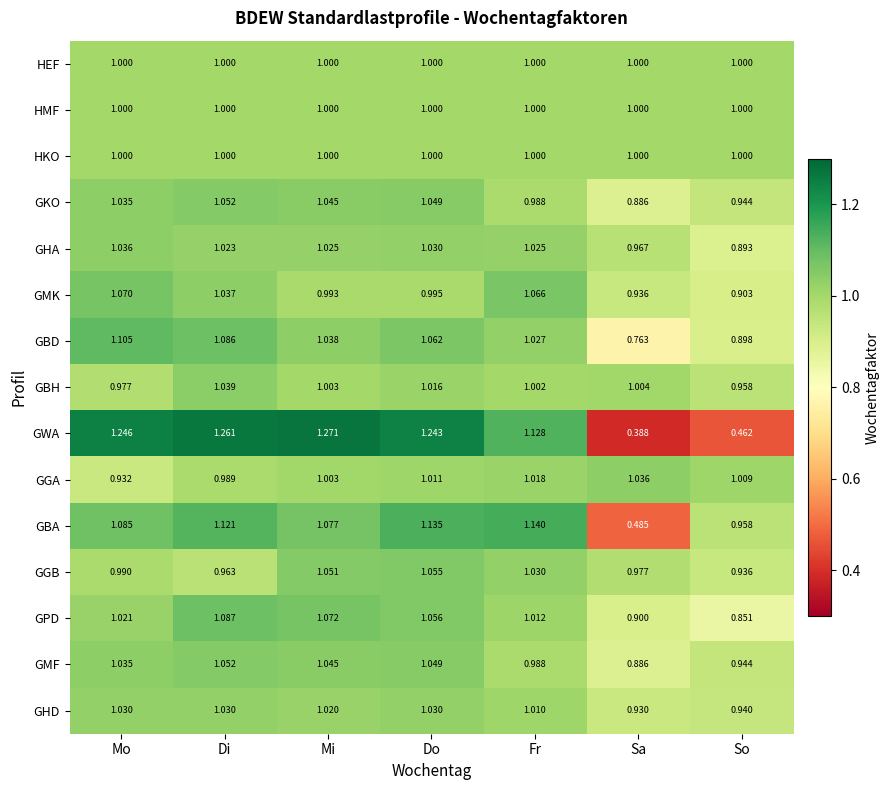

Between Sa and So, which series saw the biggest shift?

GBA